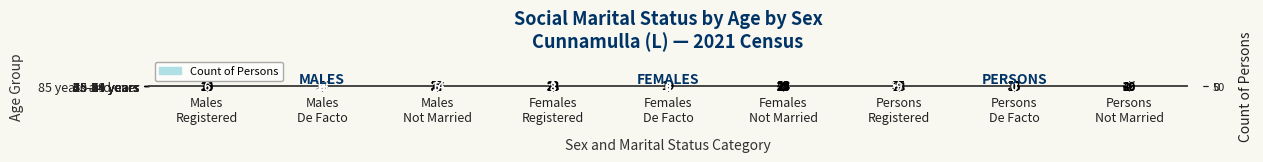

Rank the series by their maximum value, from highest to lowest.

45-54 years, 55-64 years, 25-34 years, 65-74 years, 15-19 years, 75-84 years, 20-24 years, 35-44 years, 85 years and over